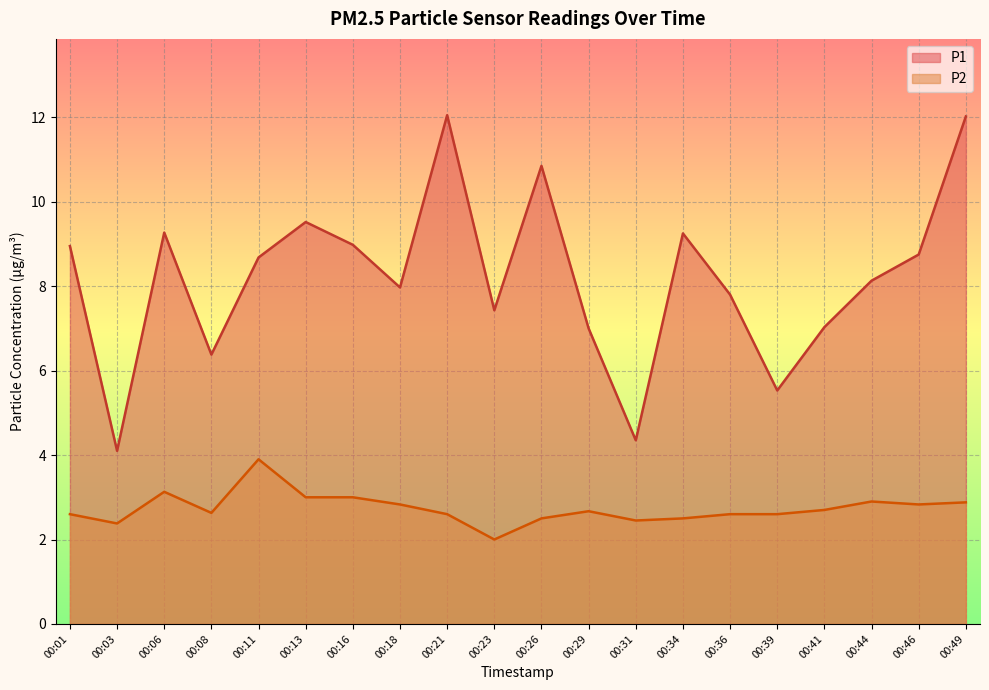

Reading right to left, transcribe all the data shown in this chart.

P1: 12.0	8.8	8.1	7.0	5.5	7.8	9.2	4.3	7.0	10.8	7.4	12.1	8.0	9.0	9.5	8.7	6.4	9.3	4.1	8.9
P2: 2.9	2.8	2.9	2.7	2.6	2.6	2.5	2.5	2.7	2.5	2.0	2.6	2.8	3.0	3.0	3.9	2.6	3.1	2.4	2.6